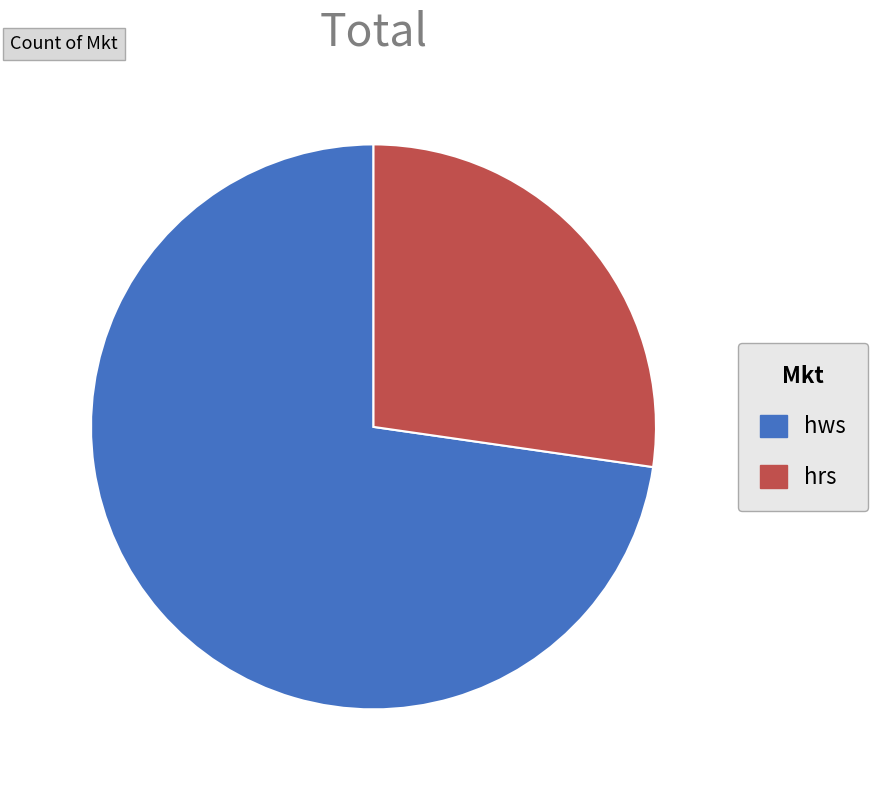

True or false: hrs accounts for 6% of the total.

False